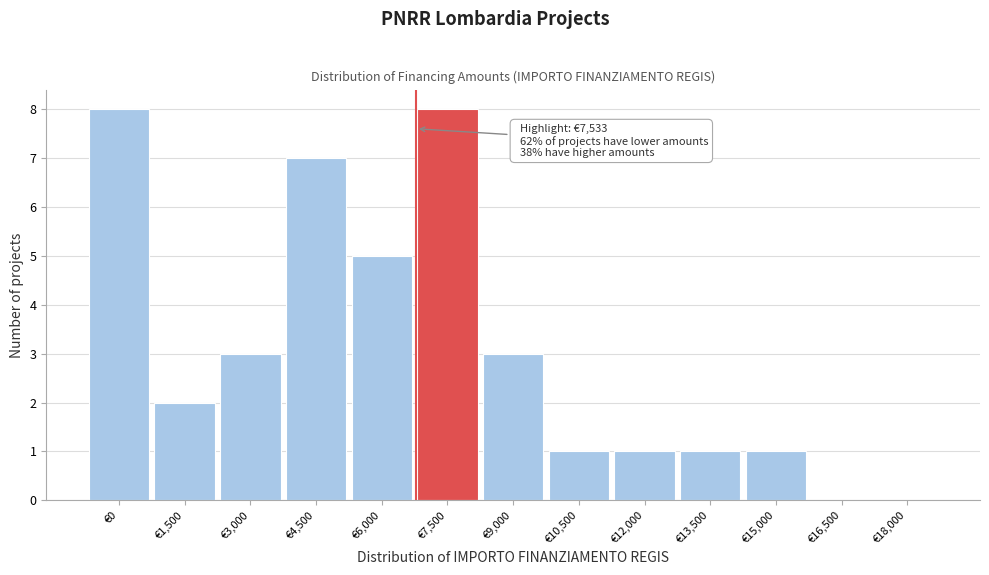

Reading left to right, transcribe all the data shown in this chart.

€0=8	€1,500=2	€3,000=3	€4,500=7	€6,000=5	€7,500=8	€9,000=3	€10,500=1	€12,000=1	€13,500=1	€15,000=1	€16,500=0	€18,000=0